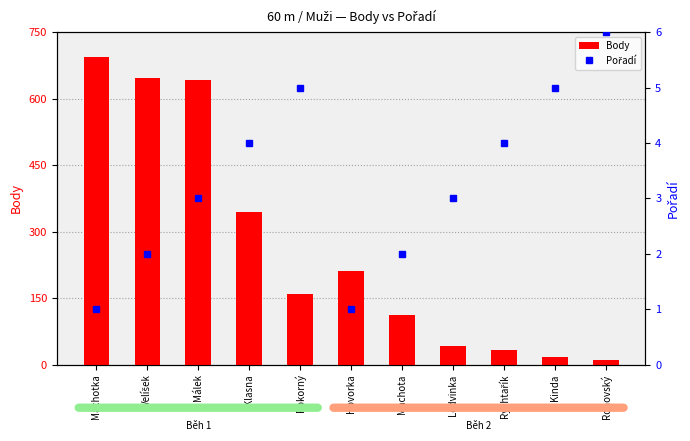

What is the smallest value displayed?

1